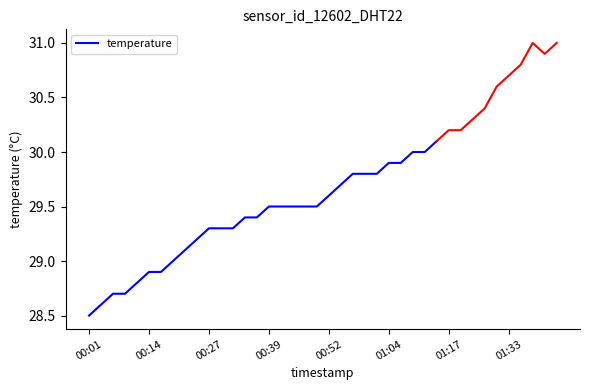

Is it true that temperature equals 28.5 at 00:01?

True